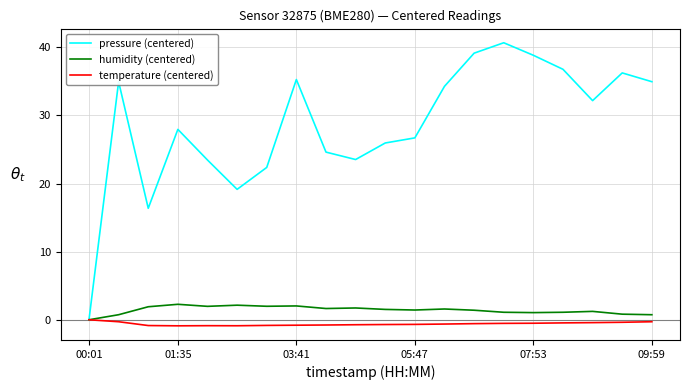

How many interior local peaks does the pressure (centered) series have?

5